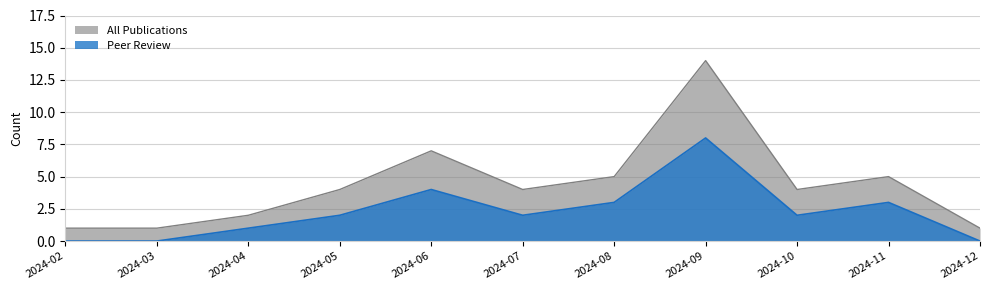

Is the value of All Publications at 2024-07 greater than the value of Peer Review at 2024-10?

Yes